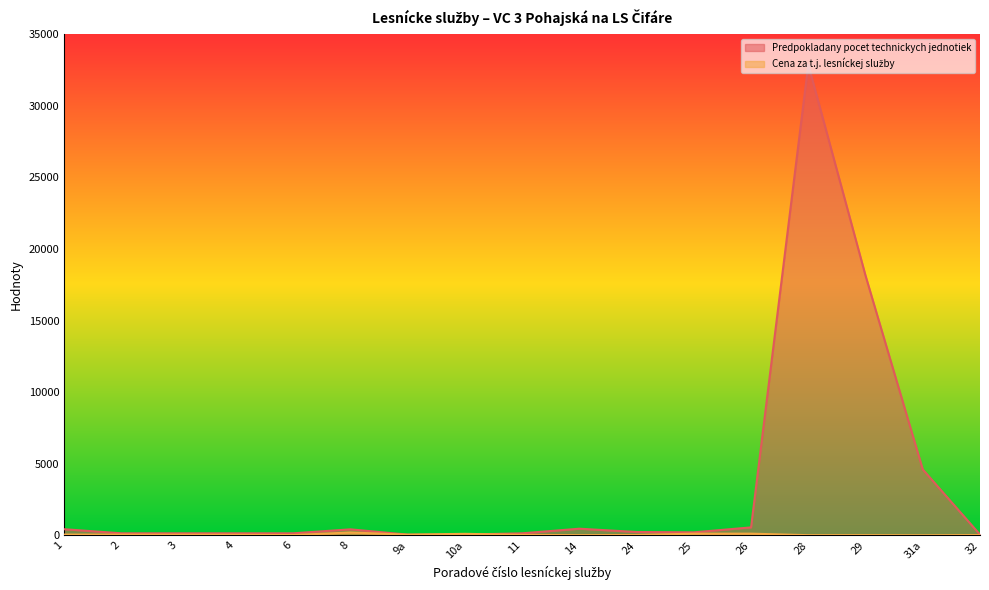

What is the value of the Predpokladany pocet technickych jednotiek point at the 15th from the left?

18138.0